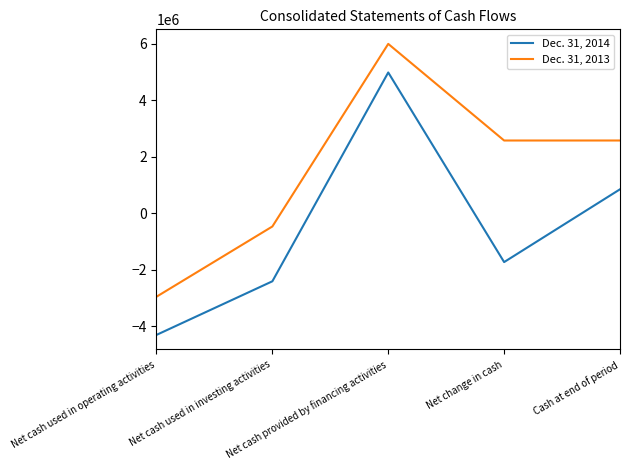

Where is the first local minimum for Dec. 31, 2013?

Net change in cash